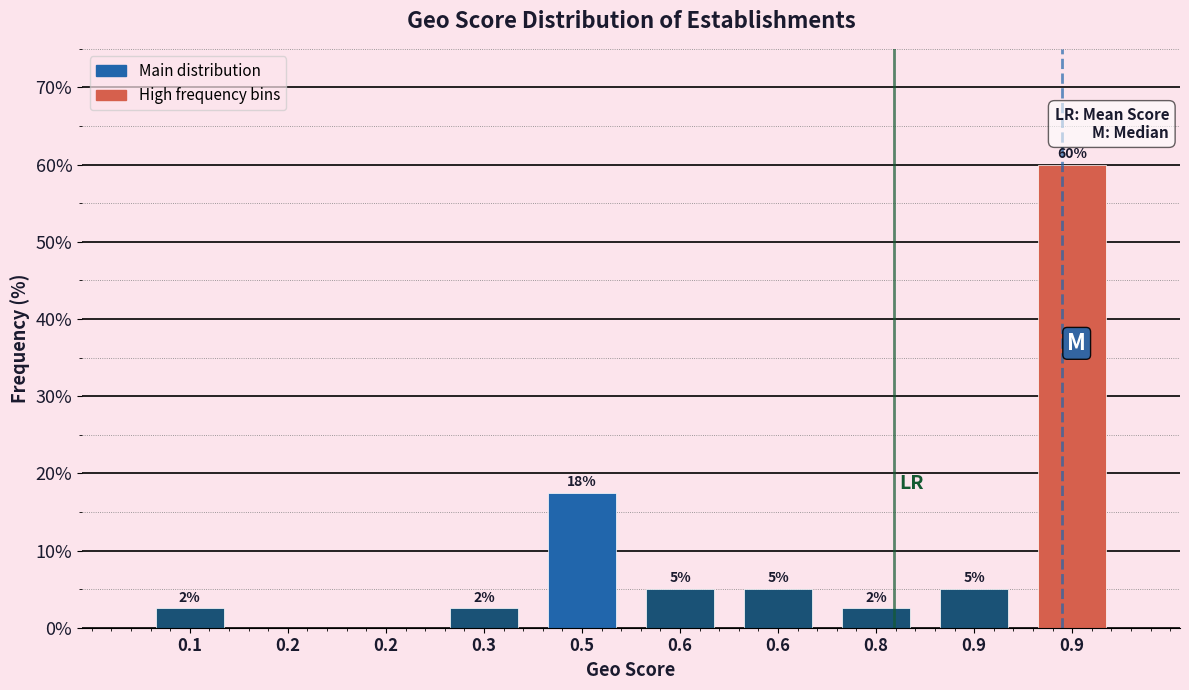

Count the number of data series in this chart.

1